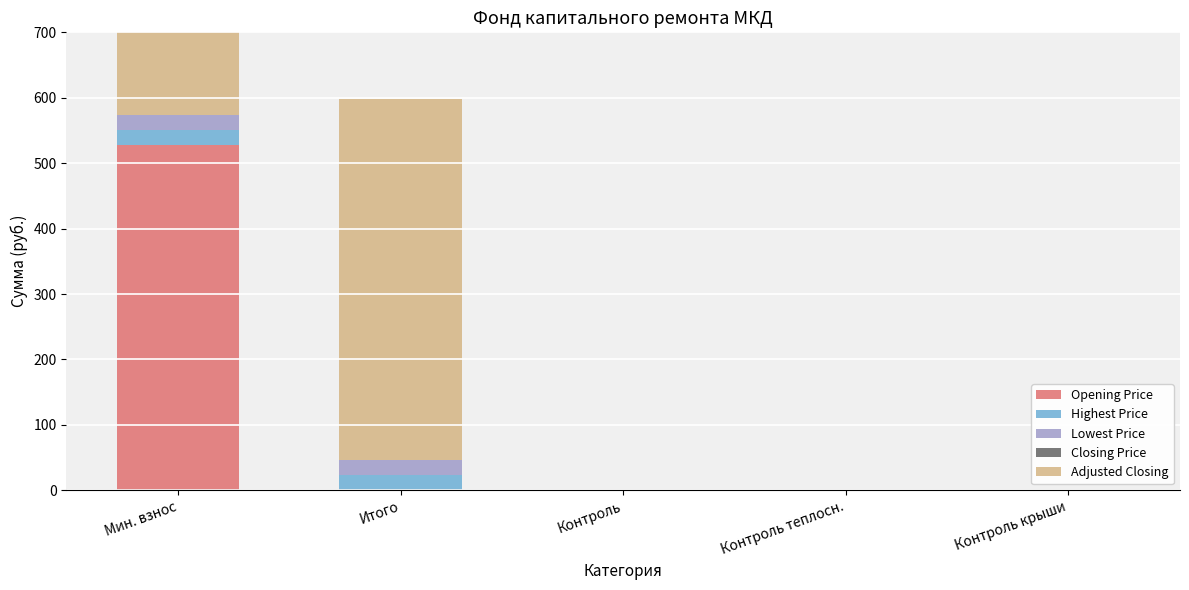

Reading left to right, what are all the values shown in this chart?

Opening Price: 528.2	0.0	0.0	0.0	0.0
Highest Price: 23.1	23.1	0.0	0.0	0.0
Lowest Price: 23.1	23.1	0.0	0.0	0.0
Closing Price: 0.0	0.0	0.0	0.0	0.0
Adjusted Closing: 551.2	551.2	0.0	0.0	0.0